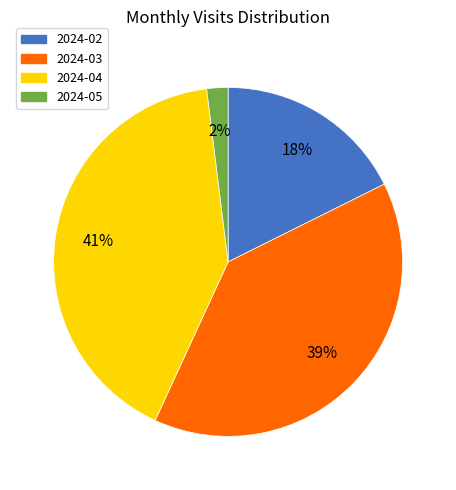

To the nearest percent, what is the average slice percentage?

25%